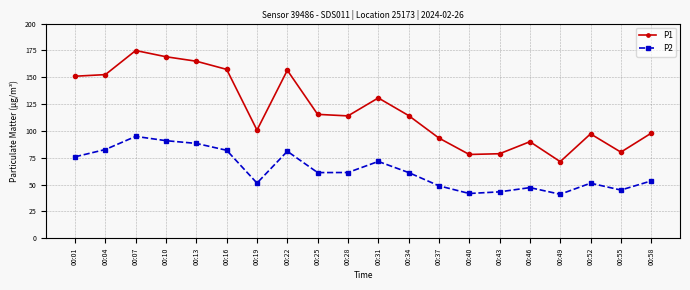

Is the value of P1 at 00:25 greater than the value of P2 at 00:43?

Yes